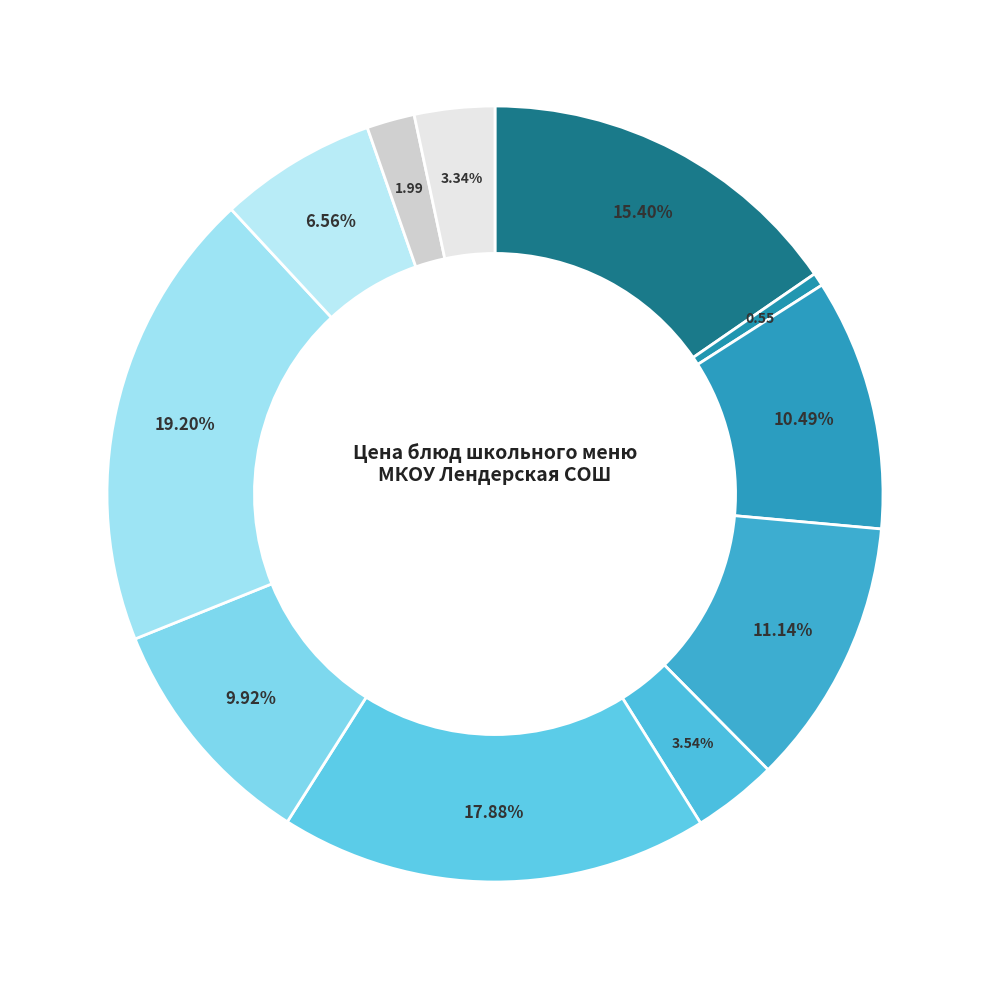

Count the number of slices in the pie.

11